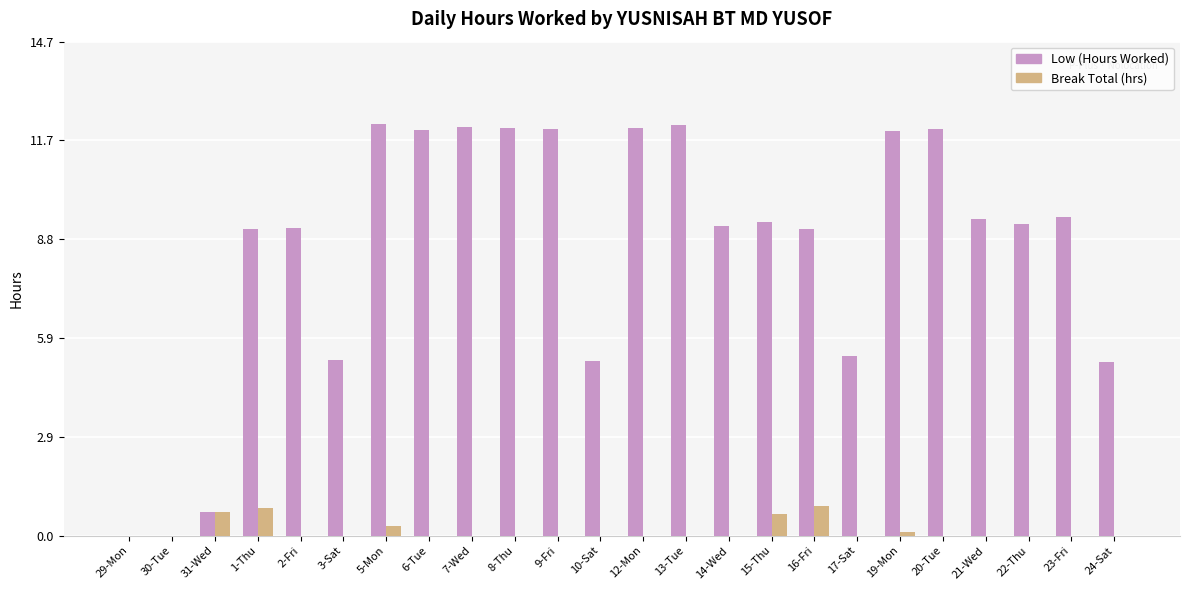

Is it true that Low (Hours Worked) equals 17.7 at 20-Tue?

False